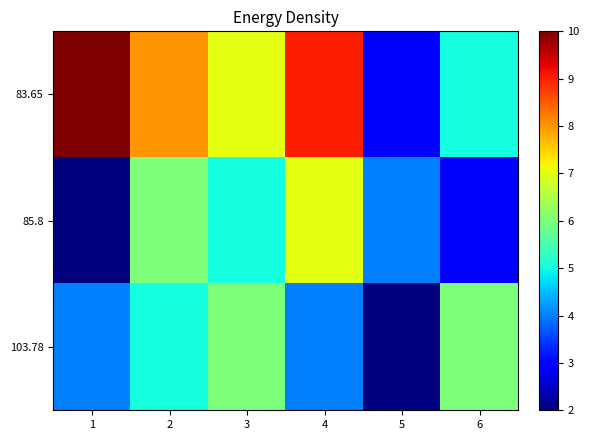

Count the number of data series in this chart.

3